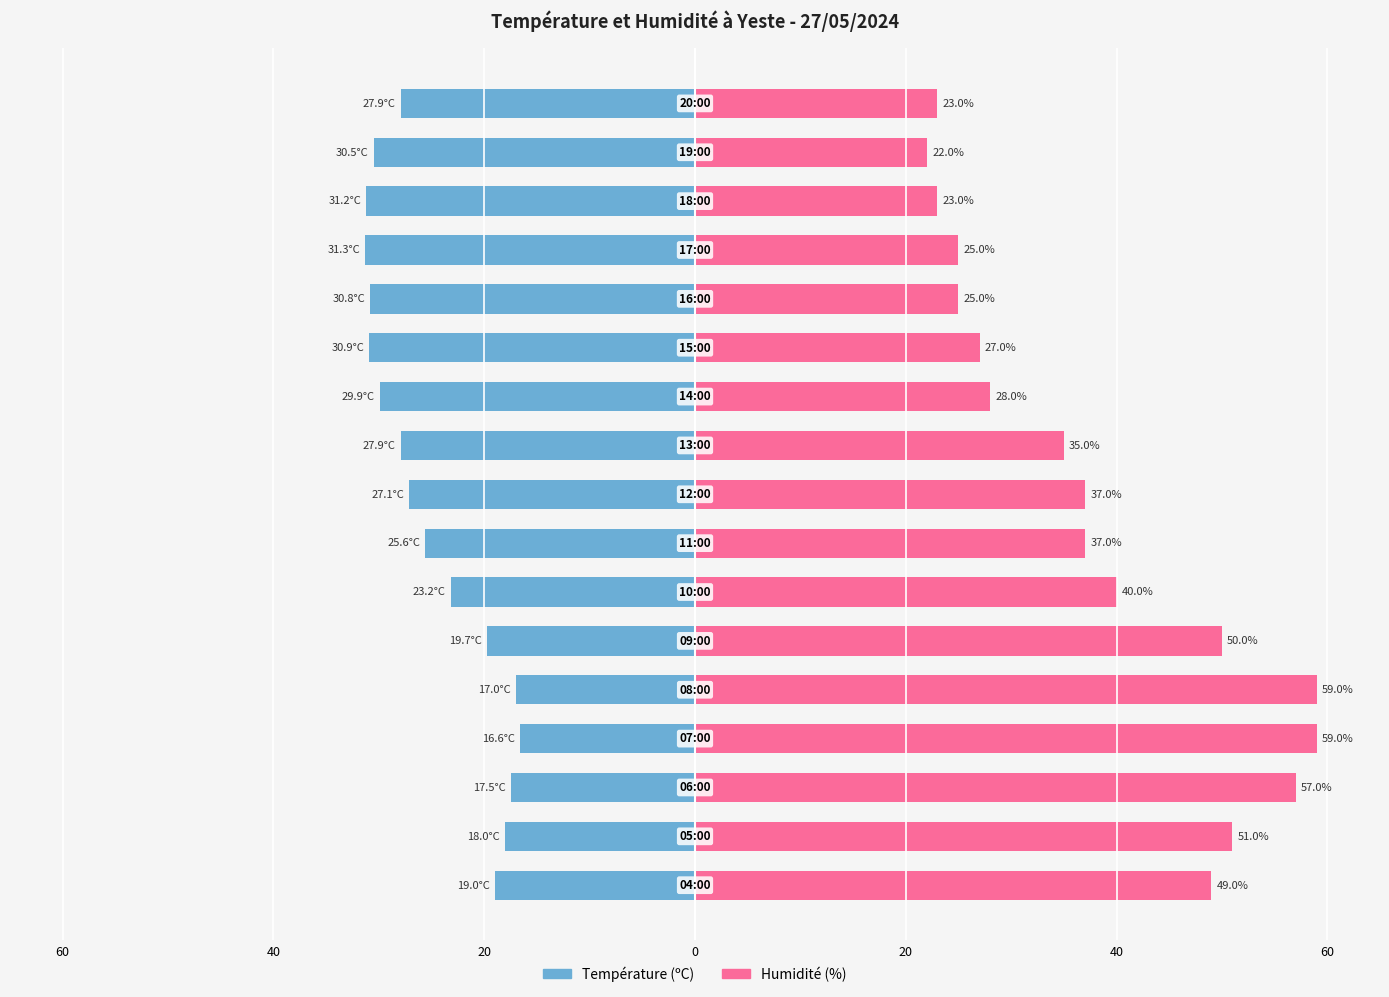

What is the difference between the maximum and minimum values in the Humidité (%) series?

37.0